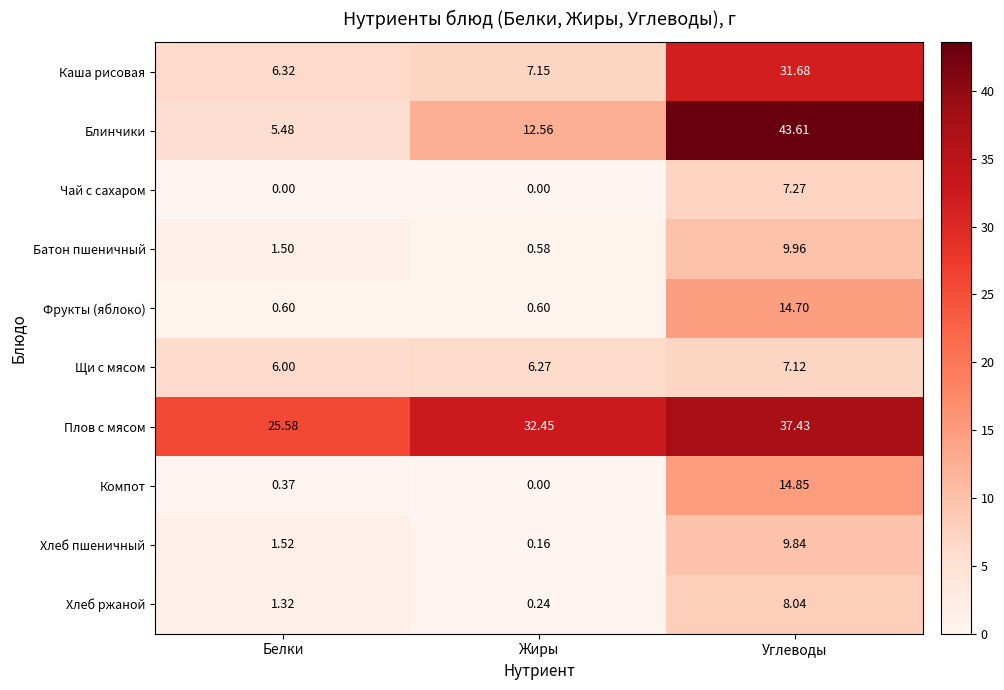

At which category is the sum across all series the highest?

Углеводы